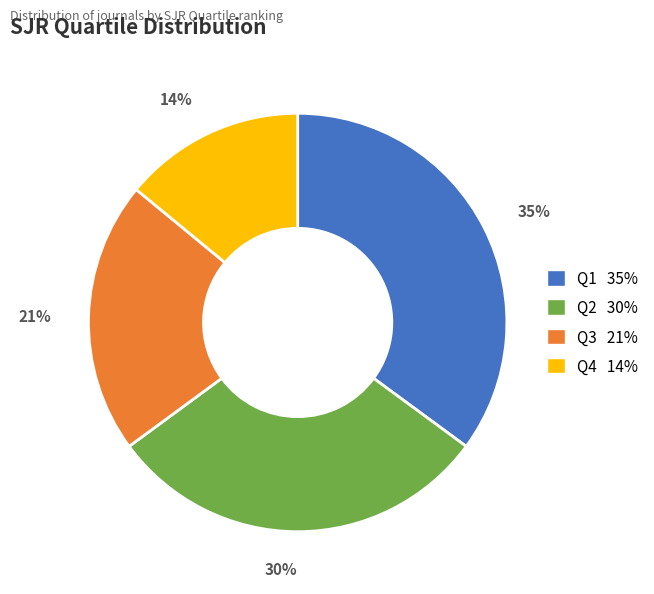

Approximately how many times larger is the value at Q3 compared to Q1?

0.6